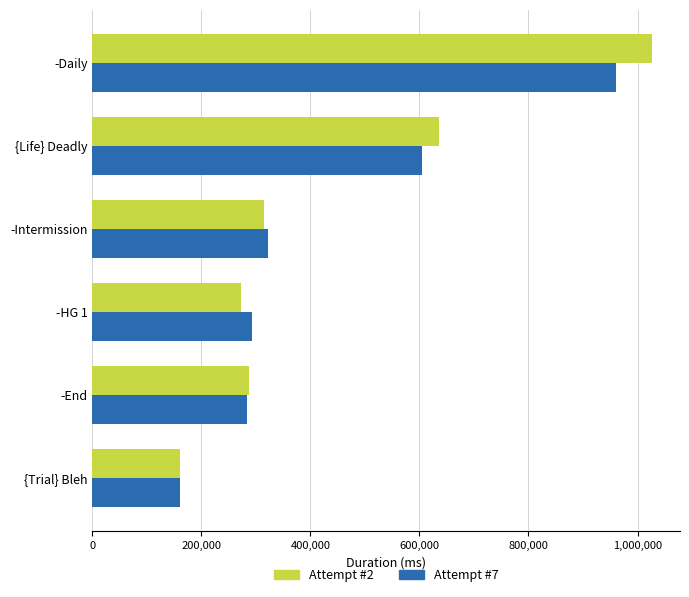

At how many categories does at least one series exceed 518761?

2